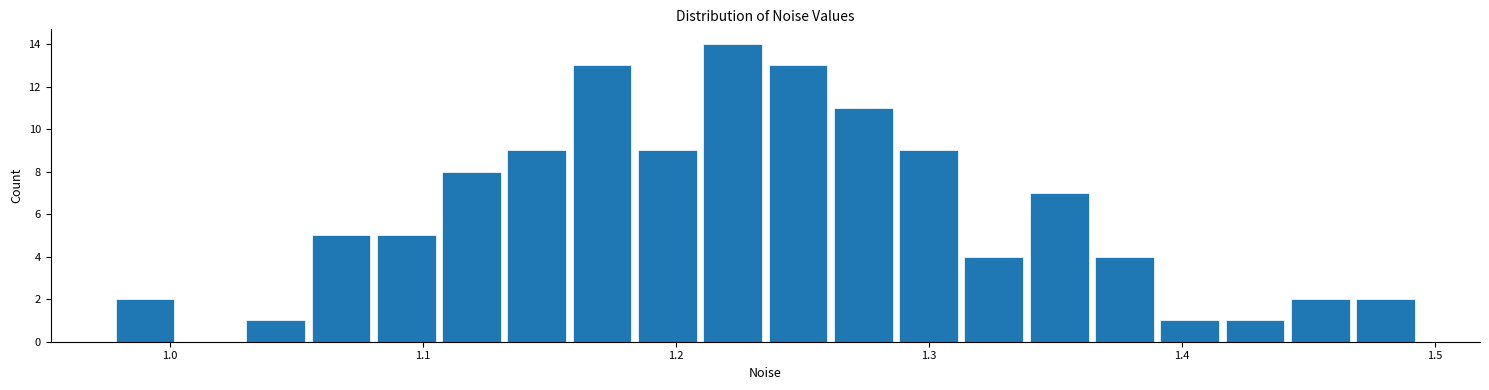

Read against the x-axis, roughly where is the centre of the tallest bar?

1.22